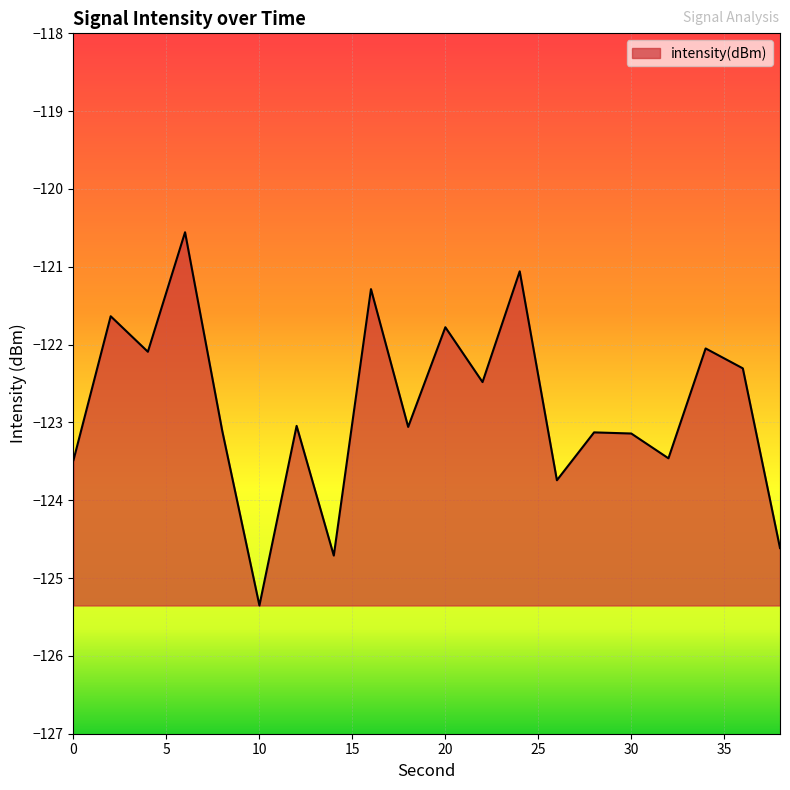

What is the difference between the maximum and minimum values?

4.8